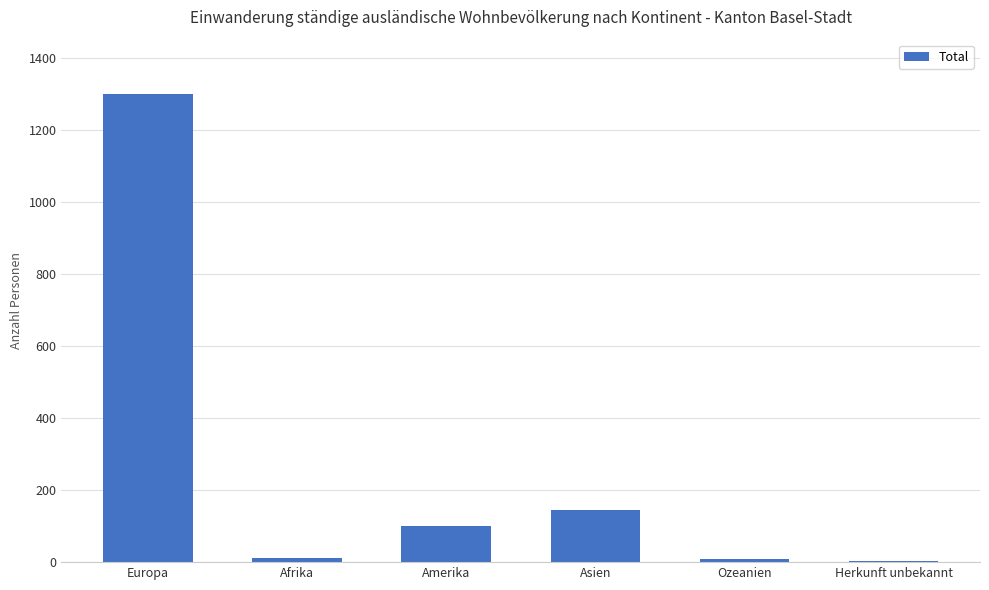

True or false: the data shows 99 at Amerika.

True